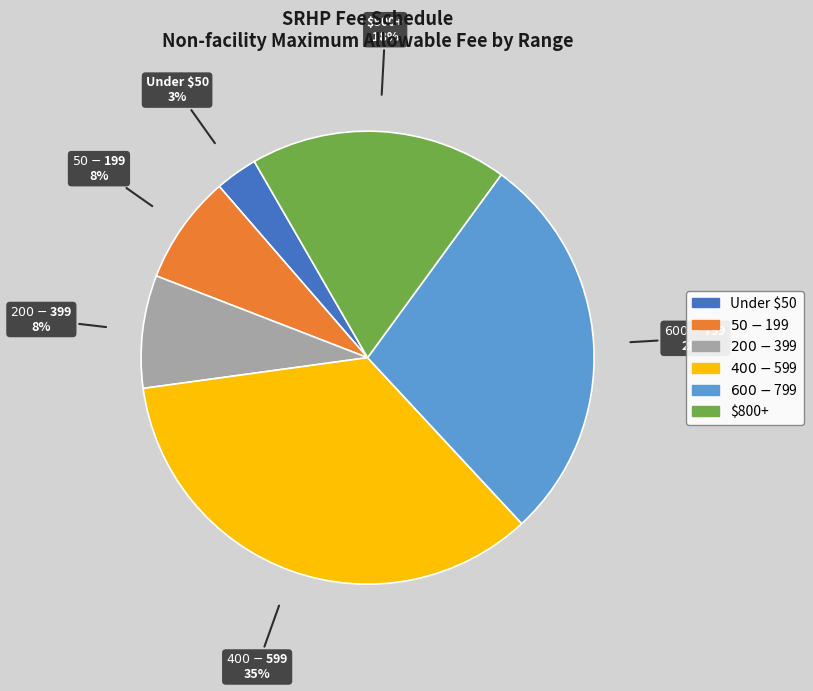

How many segments does this pie chart have?

6